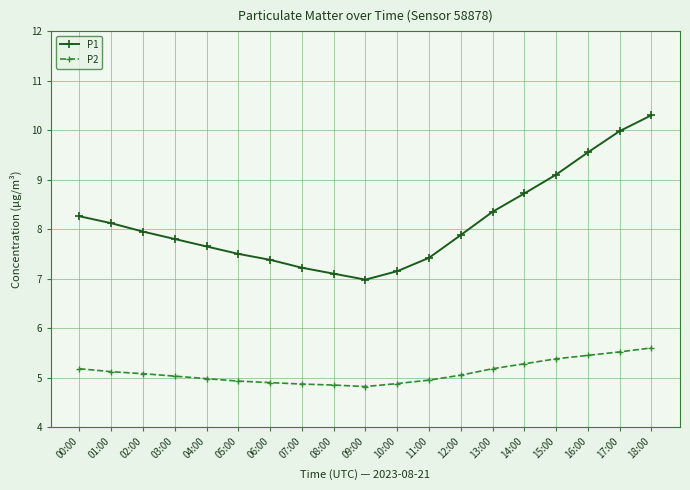

What position from the right is 07:00?

12